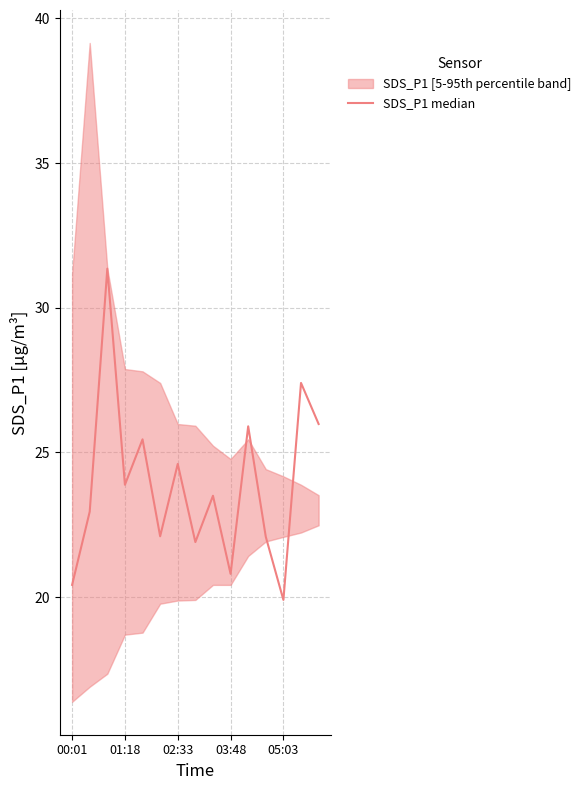

Between 9 and 11, which is larger?

11